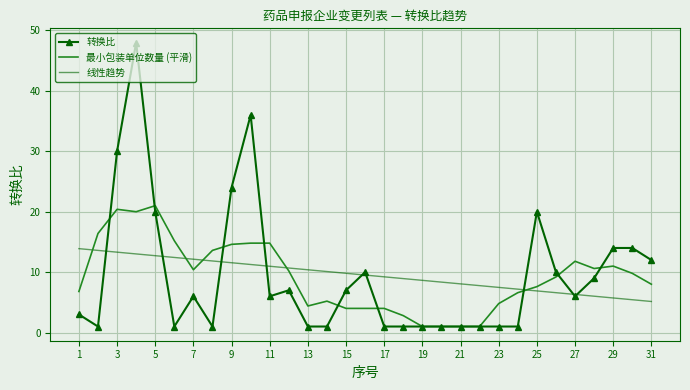

What is the difference between the second highest and minimum values in the 最小包装单位数量 (平滑) series?

19.4